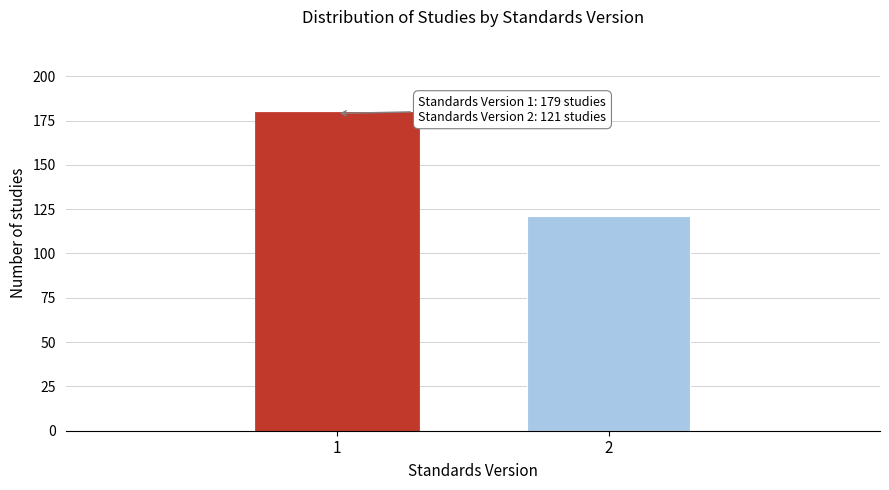

Reading right to left, extract all data points from this chart.

2=121	1=179